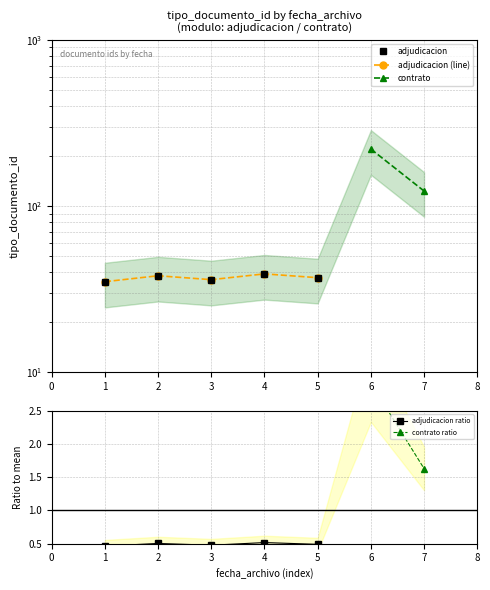

Between 0 and 2, which is larger?

2